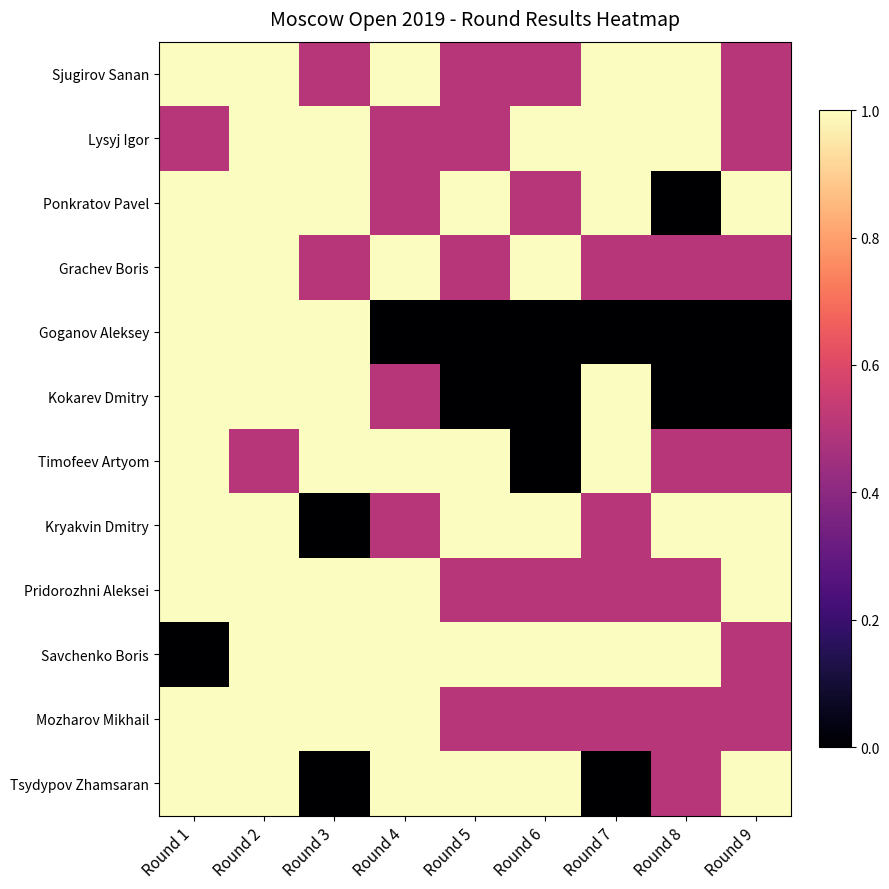

Reading left to right, extract all data points from this chart.

Sjugirov Sanan: Round 1=1.0	Round 2=1.0	Round 3=0.5	Round 4=1.0	Round 5=0.5	Round 6=0.5	Round 7=1.0	Round 8=1.0	Round 9=0.5
Lysyj Igor: Round 1=0.5	Round 2=1.0	Round 3=1.0	Round 4=0.5	Round 5=0.5	Round 6=1.0	Round 7=1.0	Round 8=1.0	Round 9=0.5
Ponkratov Pavel: Round 1=1.0	Round 2=1.0	Round 3=1.0	Round 4=0.5	Round 5=1.0	Round 6=0.5	Round 7=1.0	Round 8=0.0	Round 9=1.0
Grachev Boris: Round 1=1.0	Round 2=1.0	Round 3=0.5	Round 4=1.0	Round 5=0.5	Round 6=1.0	Round 7=0.5	Round 8=0.5	Round 9=0.5
Goganov Aleksey: Round 1=1.0	Round 2=1.0	Round 3=1.0	Round 4=0.0	Round 5=0.0	Round 6=0.0	Round 7=0.0	Round 8=0.0	Round 9=0.0
Kokarev Dmitry: Round 1=1.0	Round 2=1.0	Round 3=1.0	Round 4=0.5	Round 5=0.0	Round 6=0.0	Round 7=1.0	Round 8=0.0	Round 9=0.0
Timofeev Artyom: Round 1=1.0	Round 2=0.5	Round 3=1.0	Round 4=1.0	Round 5=1.0	Round 6=0.0	Round 7=1.0	Round 8=0.5	Round 9=0.5
Kryakvin Dmitry: Round 1=1.0	Round 2=1.0	Round 3=0.0	Round 4=0.5	Round 5=1.0	Round 6=1.0	Round 7=0.5	Round 8=1.0	Round 9=1.0
Pridorozhni Aleksei: Round 1=1.0	Round 2=1.0	Round 3=1.0	Round 4=1.0	Round 5=0.5	Round 6=0.5	Round 7=0.5	Round 8=0.5	Round 9=1.0
Savchenko Boris: Round 1=0.0	Round 2=1.0	Round 3=1.0	Round 4=1.0	Round 5=1.0	Round 6=1.0	Round 7=1.0	Round 8=1.0	Round 9=0.5
Mozharov Mikhail: Round 1=1.0	Round 2=1.0	Round 3=1.0	Round 4=1.0	Round 5=0.5	Round 6=0.5	Round 7=0.5	Round 8=0.5	Round 9=0.5
Tsydypov Zhamsaran: Round 1=1.0	Round 2=1.0	Round 3=0.0	Round 4=1.0	Round 5=1.0	Round 6=1.0	Round 7=0.0	Round 8=0.5	Round 9=1.0